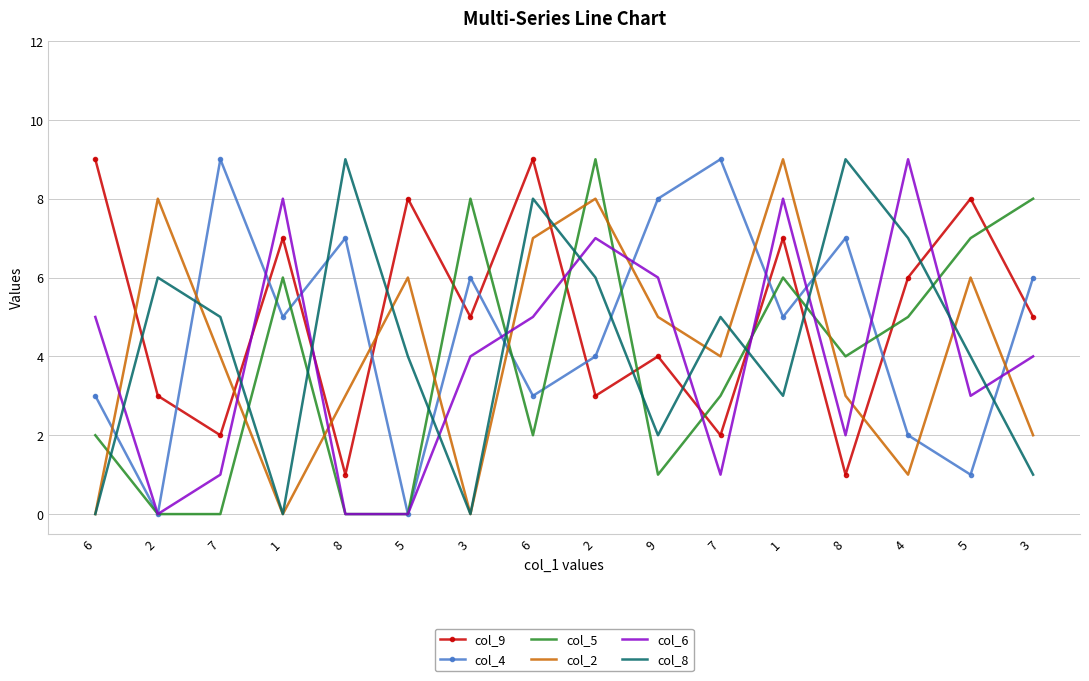

What is the maximum value for col_6?

9